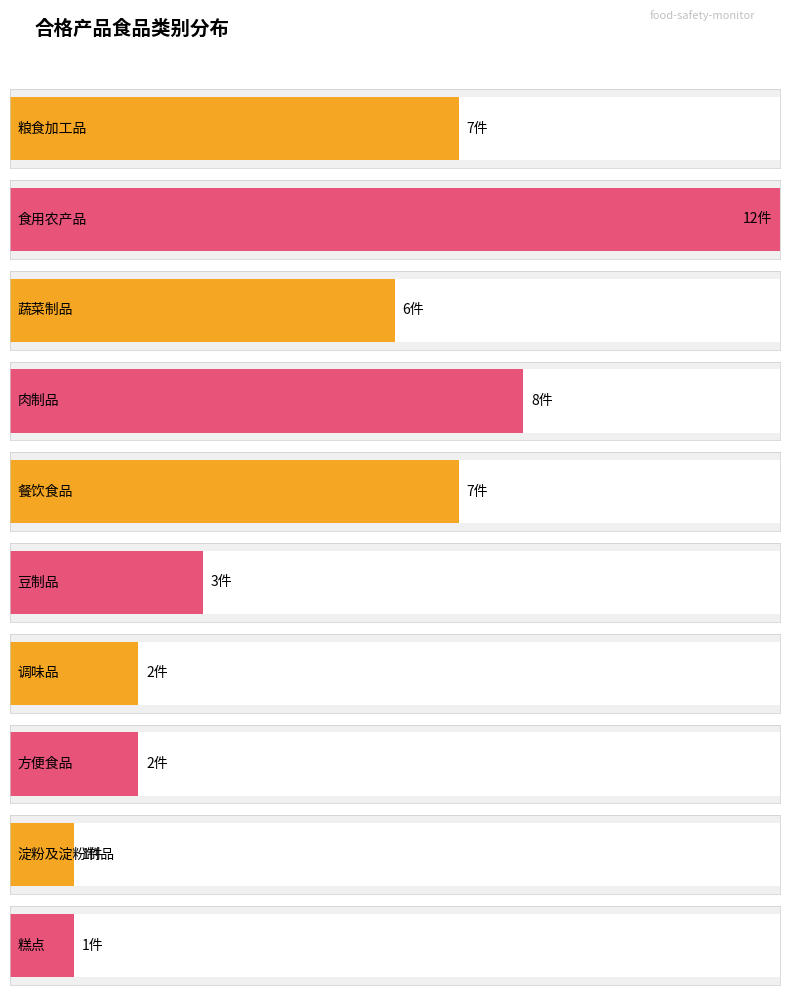

Does the chart contain any negative values?

No